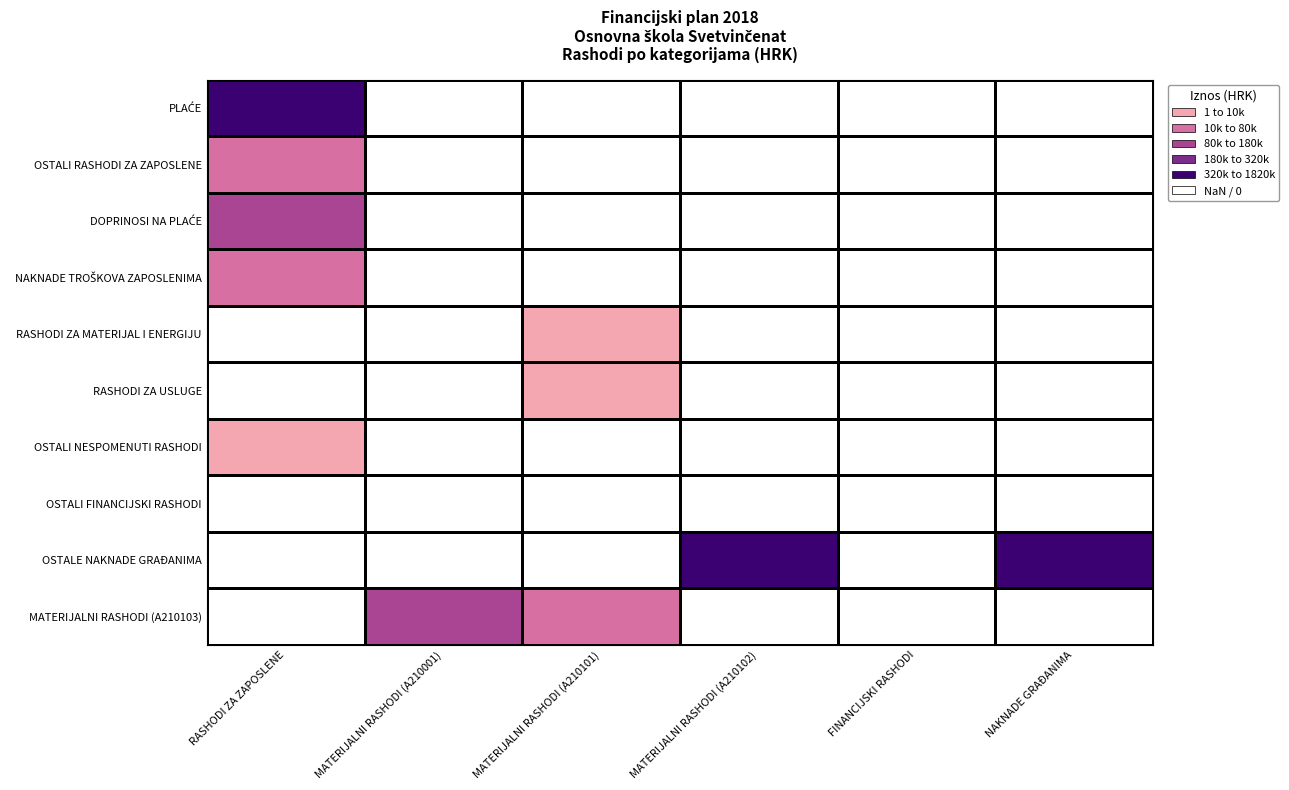

At how many categories does at least one series exceed 1620945?

1